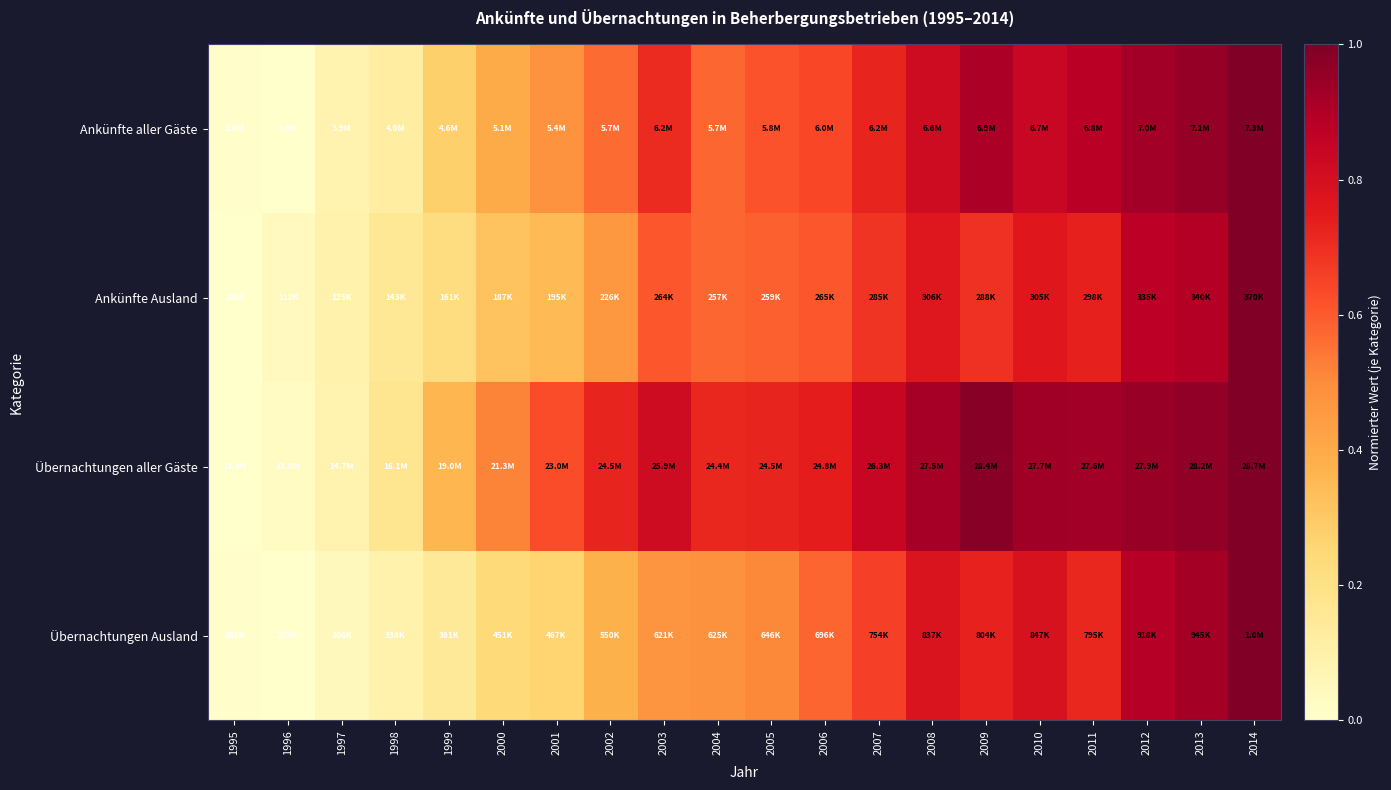

Reading left to right, extract all data points from this chart.

Ankünfte aller Gäste: 1995=0.0	1996=0.0	1997=0.1	1998=0.1	1999=0.3	2000=0.4	2001=0.5	2002=0.6	2003=0.7	2004=0.6	2005=0.6	2006=0.6	2007=0.7	2008=0.8	2009=0.9	2010=0.8	2011=0.9	2012=0.9	2013=1.0	2014=1.0
Ankünfte Ausland: 1995=0.0	1996=0.0	1997=0.1	1998=0.2	1999=0.2	2000=0.3	2001=0.3	2002=0.5	2003=0.6	2004=0.6	2005=0.6	2006=0.6	2007=0.7	2008=0.8	2009=0.7	2010=0.8	2011=0.7	2012=0.9	2013=0.9	2014=1.0
Übernachtungen aller Gäste: 1995=0.0	1996=0.0	1997=0.1	1998=0.2	1999=0.4	2000=0.5	2001=0.6	2002=0.7	2003=0.8	2004=0.7	2005=0.7	2006=0.7	2007=0.8	2008=0.9	2009=1.0	2010=0.9	2011=0.9	2012=0.9	2013=1.0	2014=1.0
Übernachtungen Ausland: 1995=0.0	1996=0.0	1997=0.0	1998=0.1	1999=0.1	2000=0.2	2001=0.3	2002=0.4	2003=0.5	2004=0.5	2005=0.5	2006=0.6	2007=0.7	2008=0.8	2009=0.7	2010=0.8	2011=0.7	2012=0.9	2013=0.9	2014=1.0